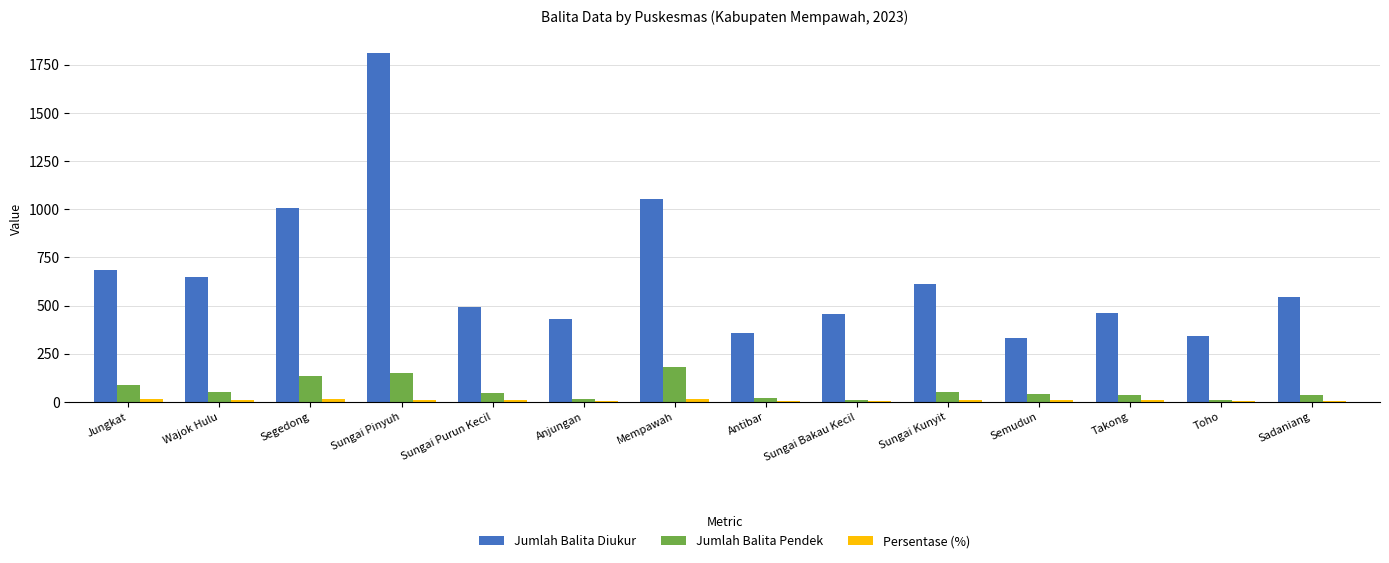

At which label is Jumlah Balita Diukur closest to 1071?

Mempawah